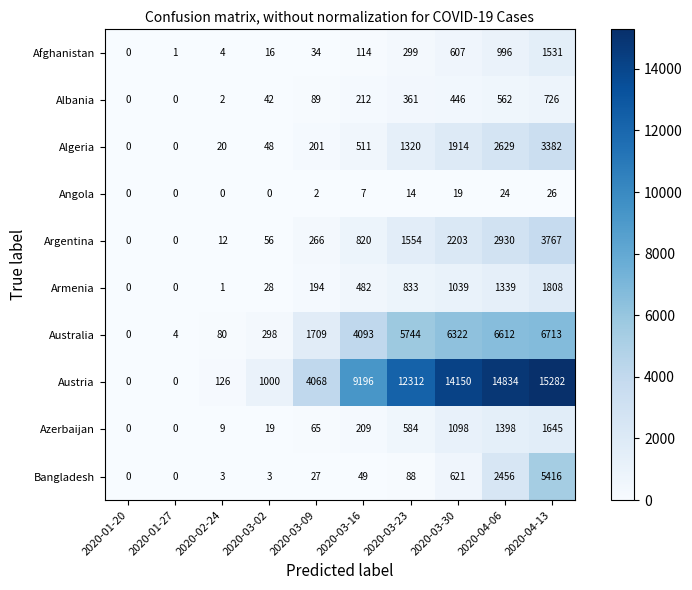

Rank the series by their maximum value, from lowest to highest.

Angola, Albania, Afghanistan, Azerbaijan, Armenia, Algeria, Argentina, Bangladesh, Australia, Austria